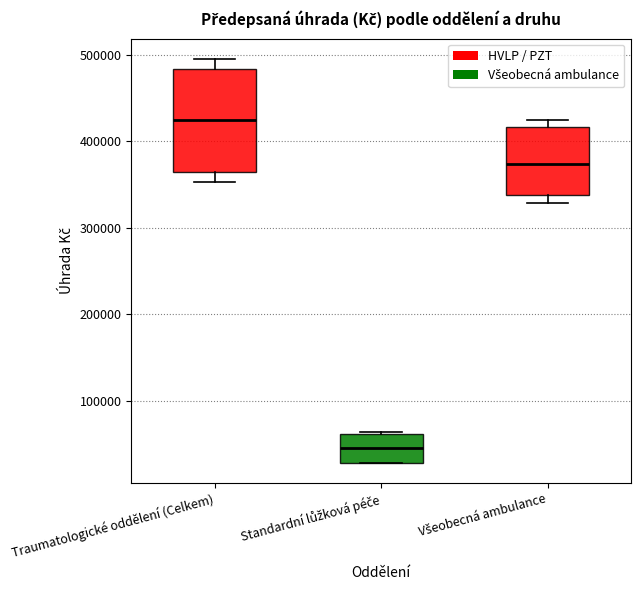

Which box is the tallest, from its lower edge to its upper edge?

Traumatologické oddělení (Celkem)